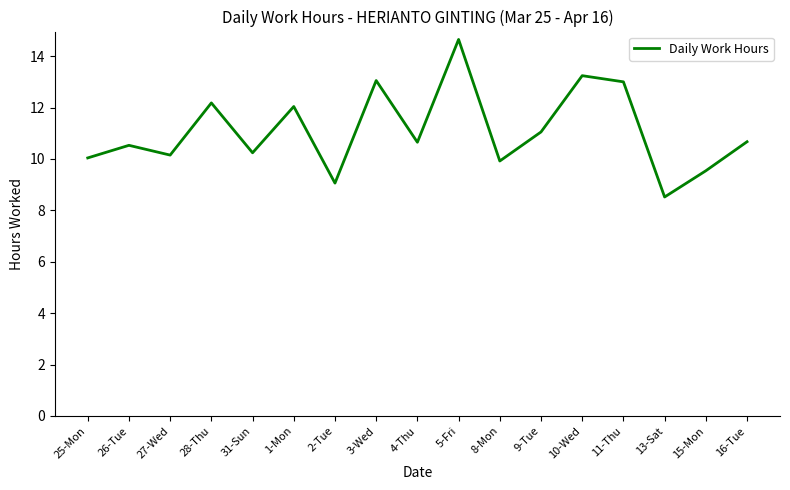

At which label is the value closest to 11?

9-Tue